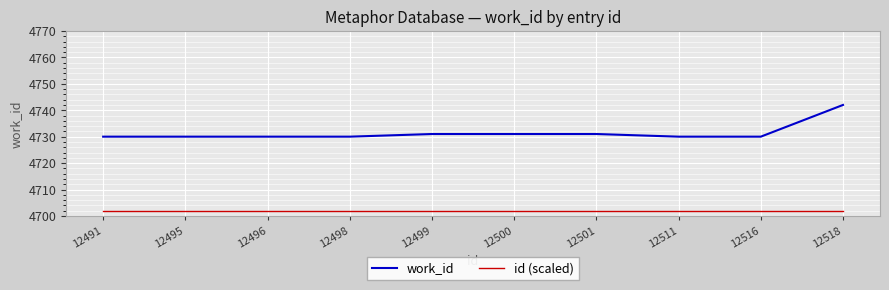

Rank the series by their average value, from lowest to highest.

id (scaled), work_id